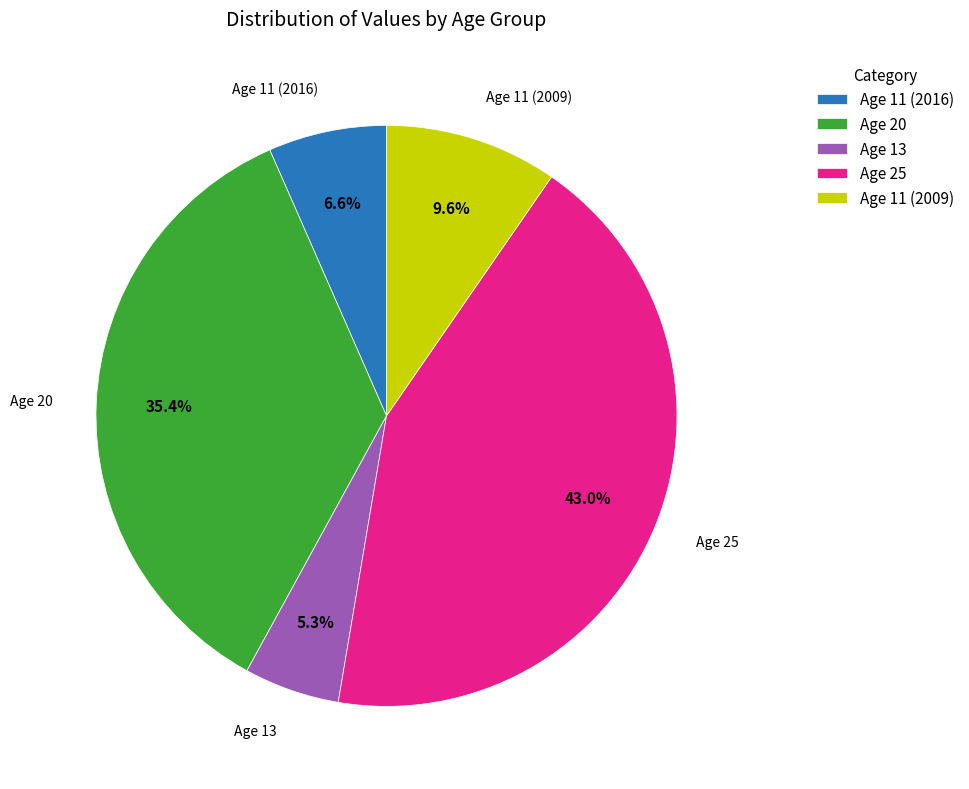

Is the sum of Age 25 and Age 13 greater than half?

No